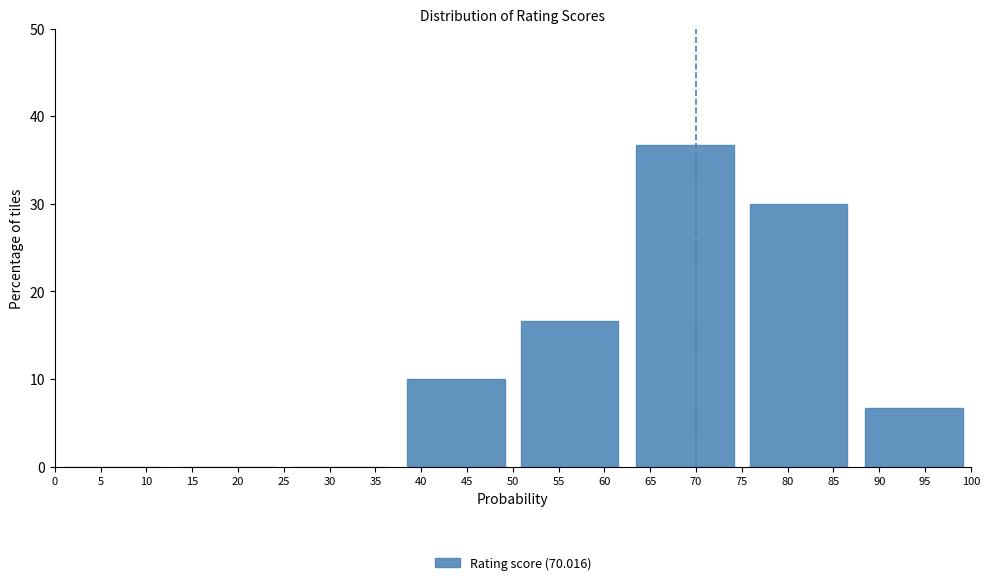

Reading left to right, transcribe all the data shown in this chart.

5=0.0	20=0.0	30=0.0	45=10.0	55=16.7	70=36.7	80=30.0	95=6.7